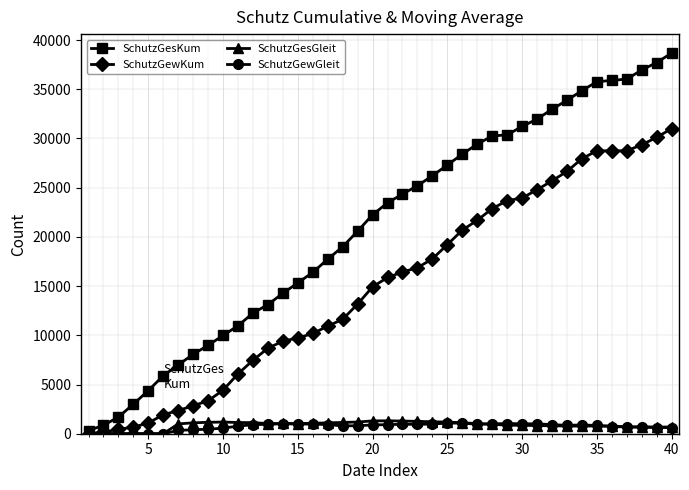

How many series are shown in this chart?

4